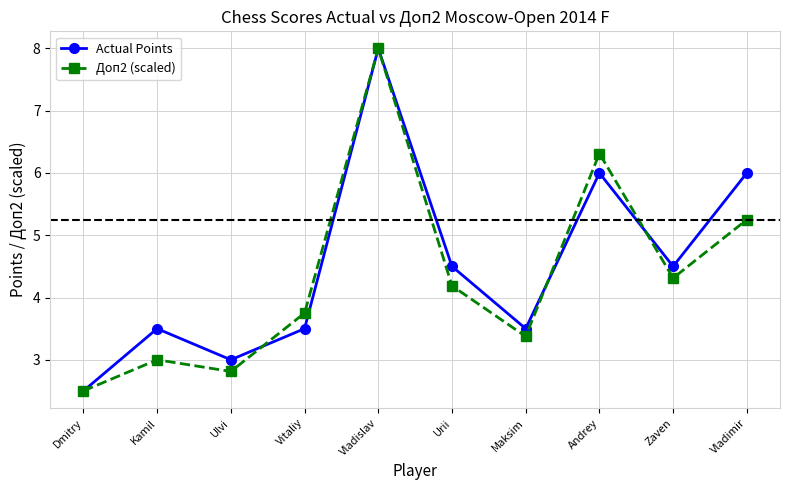

Is the value of Доп2 (scaled) at Dmitry greater than the value of Actual Points at Vladimir?

No